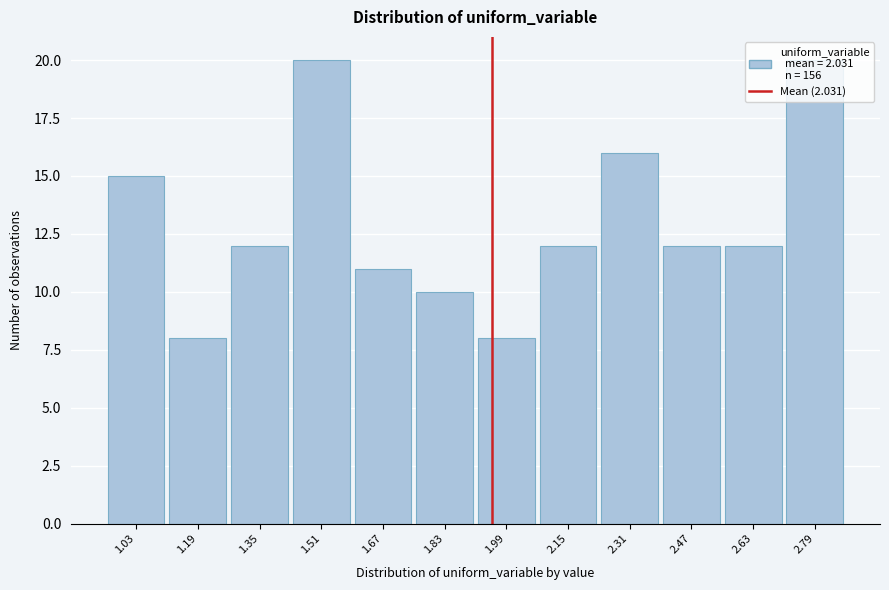

What is the label of the 12th bar from the right?

1.03